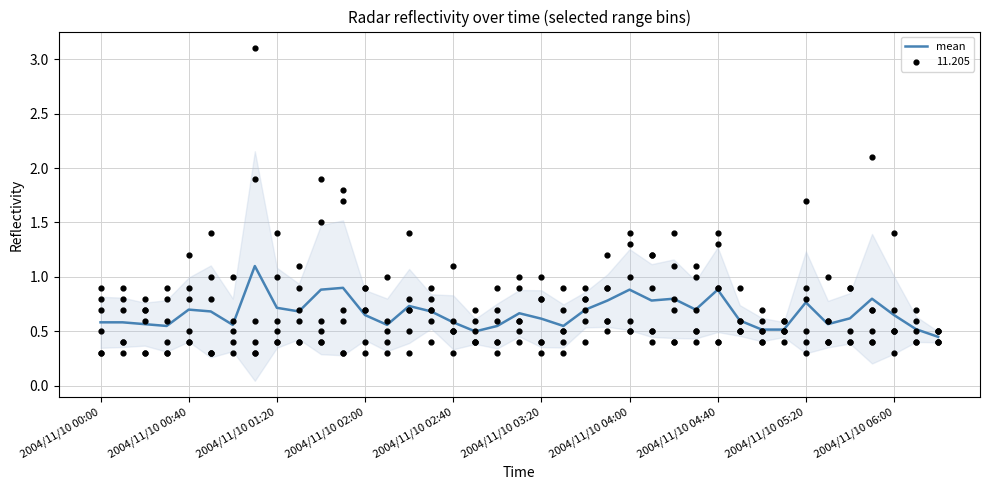

What is the highest value of the mean series?

1.1